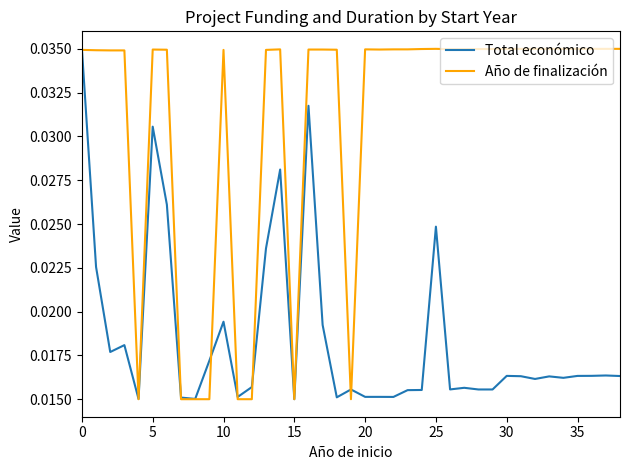

Rank the series by their average value, from highest to lowest.

Año de finalización, Total económico